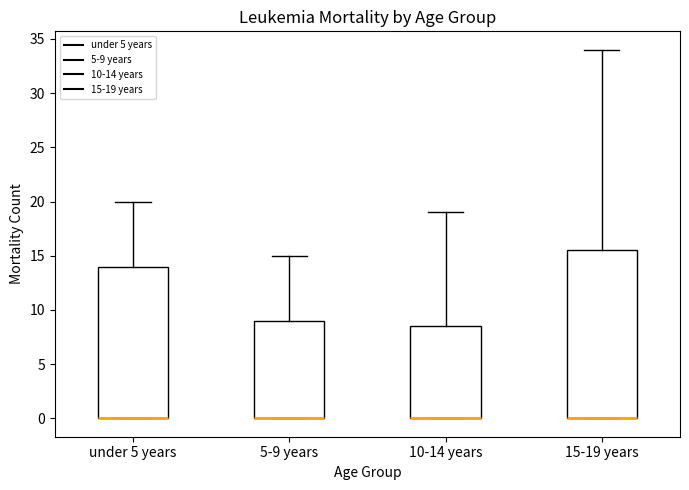

Where does the upper whisker of the box for under 5 years end on the y-axis? The values are not printed on the chart, so give them approximately, as read against the axis.

20.0